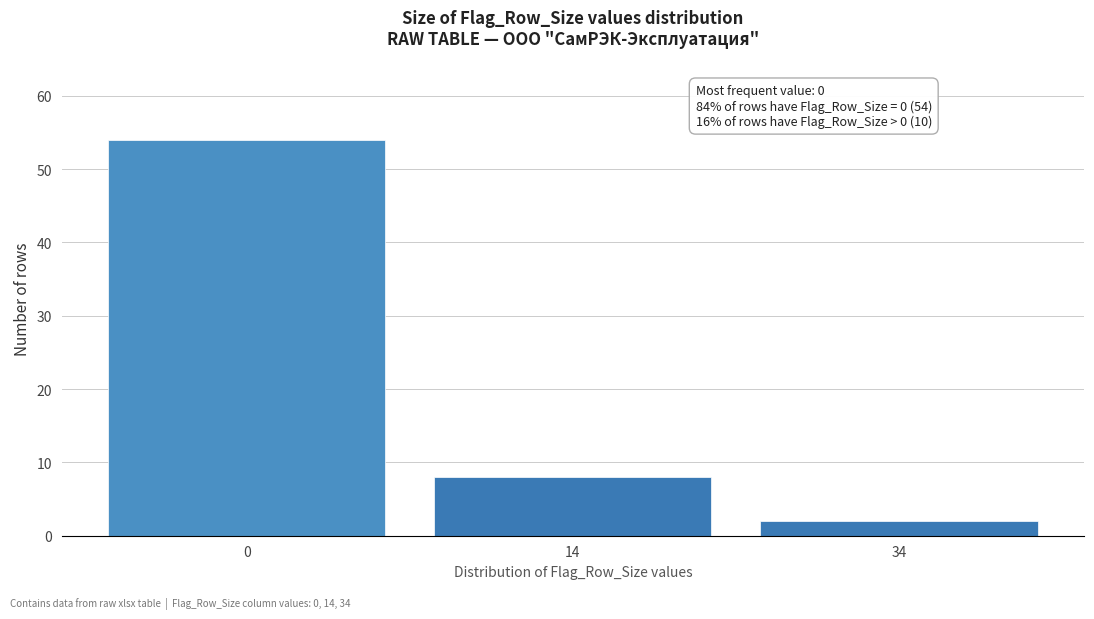

Reading left to right, transcribe all the data shown in this chart.

54	8	2